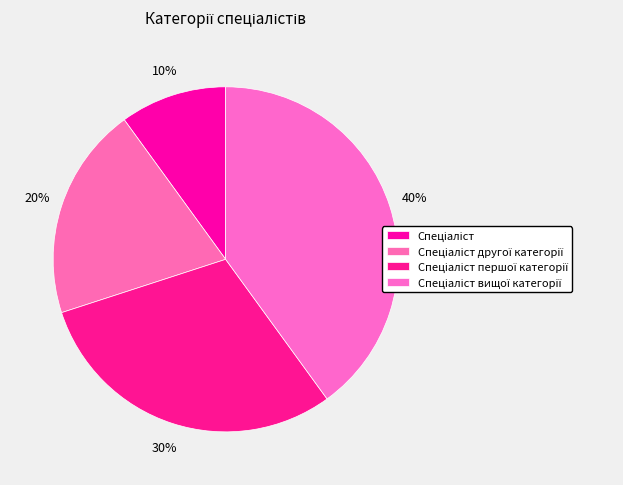

How many segments does this pie chart have?

4